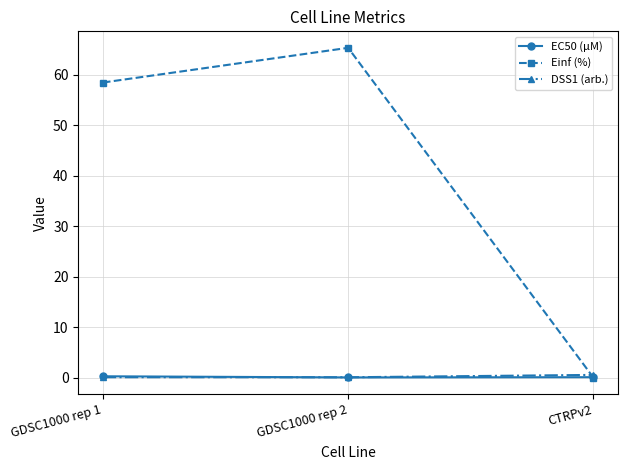

What is the greatest value displayed?

65.4